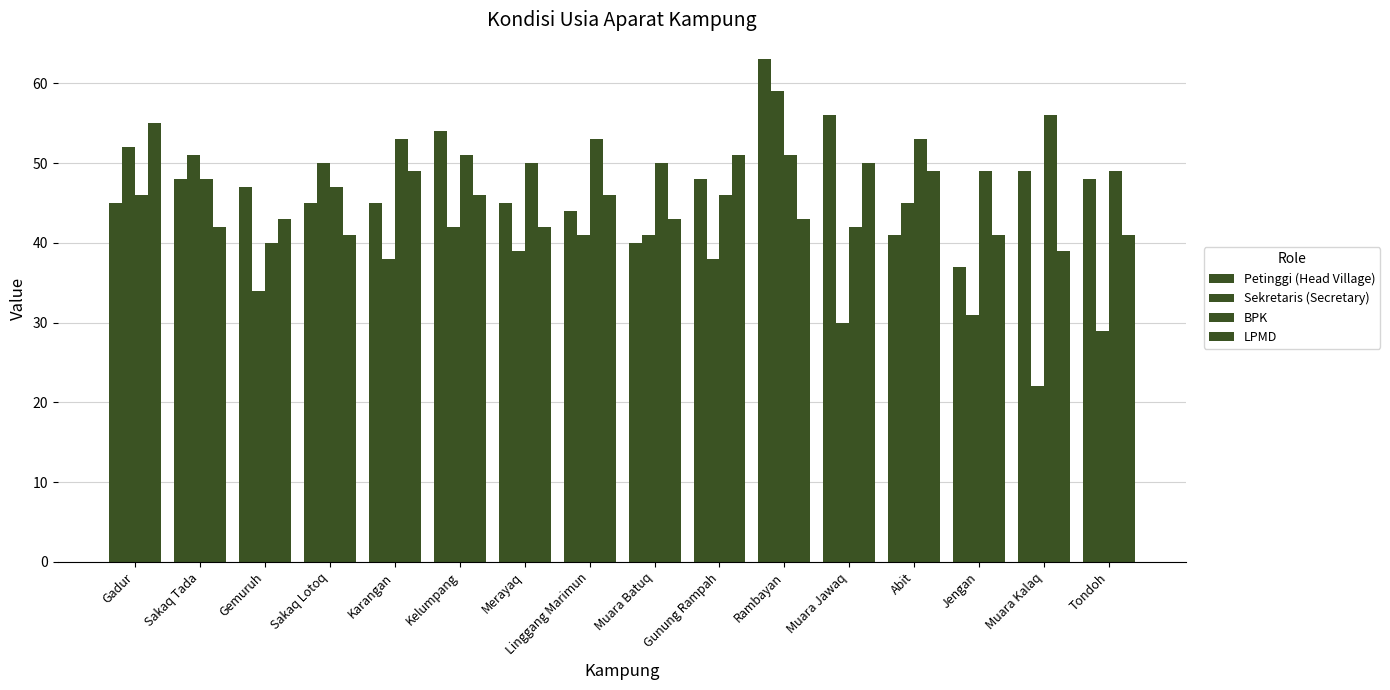

What is the minimum value for LPMD?

39